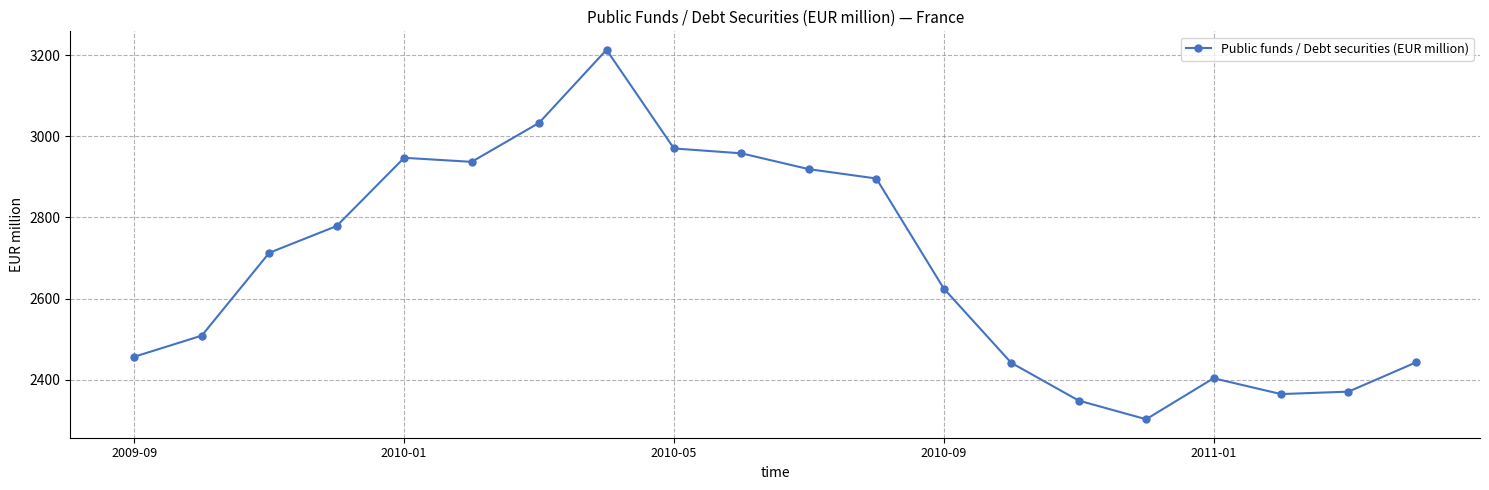

What is the value of the 17th point from the left?

2404